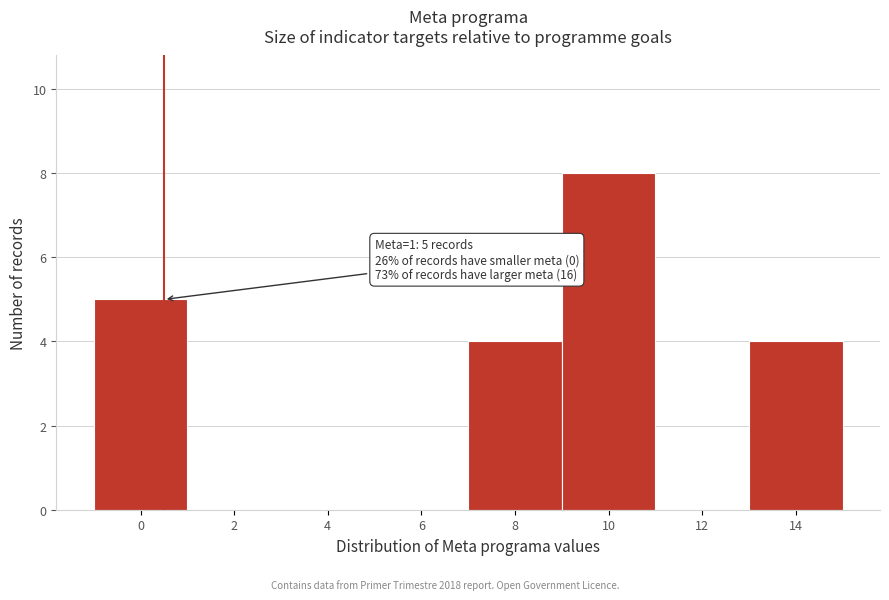

Reading left to right, list all the values displayed in this chart.

0=5	2=0	4=0	6=0	8=4	10=8	12=0	14=4